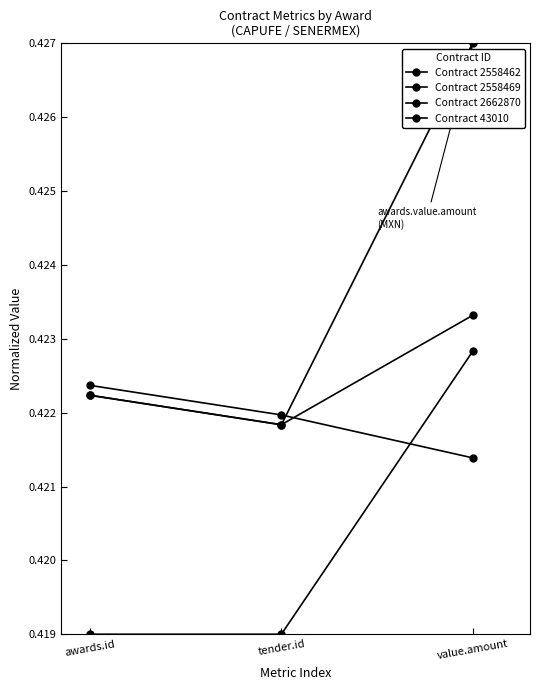

Does the chart have visible grid lines?

No